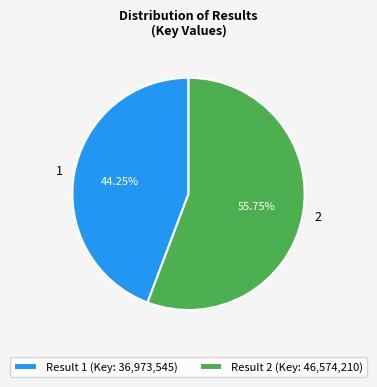

Does any single category account for the majority?

Yes